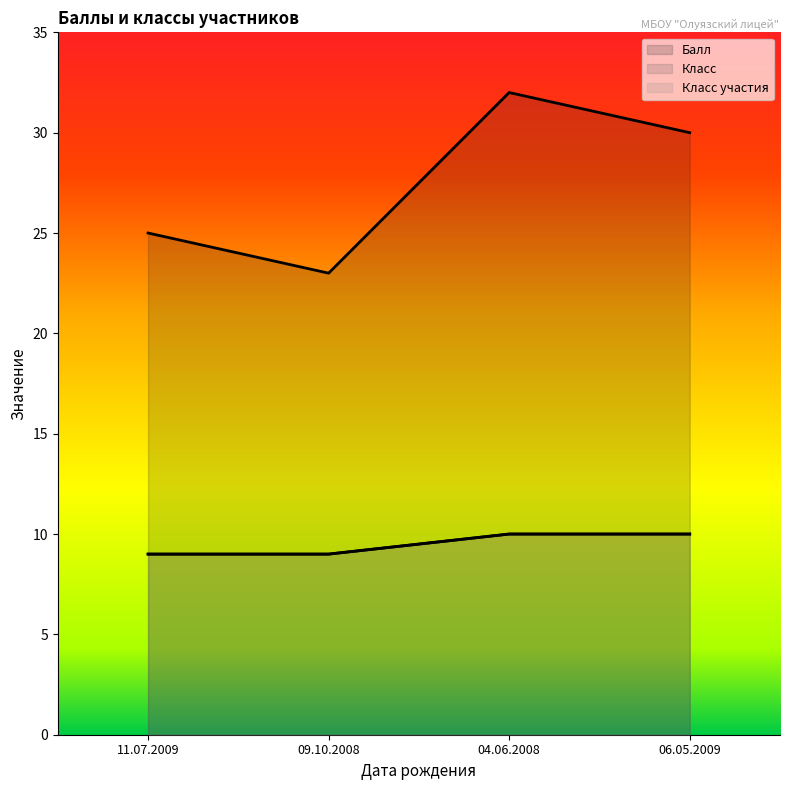

What is the difference between the maximum and minimum values in the Класс участия series?

1